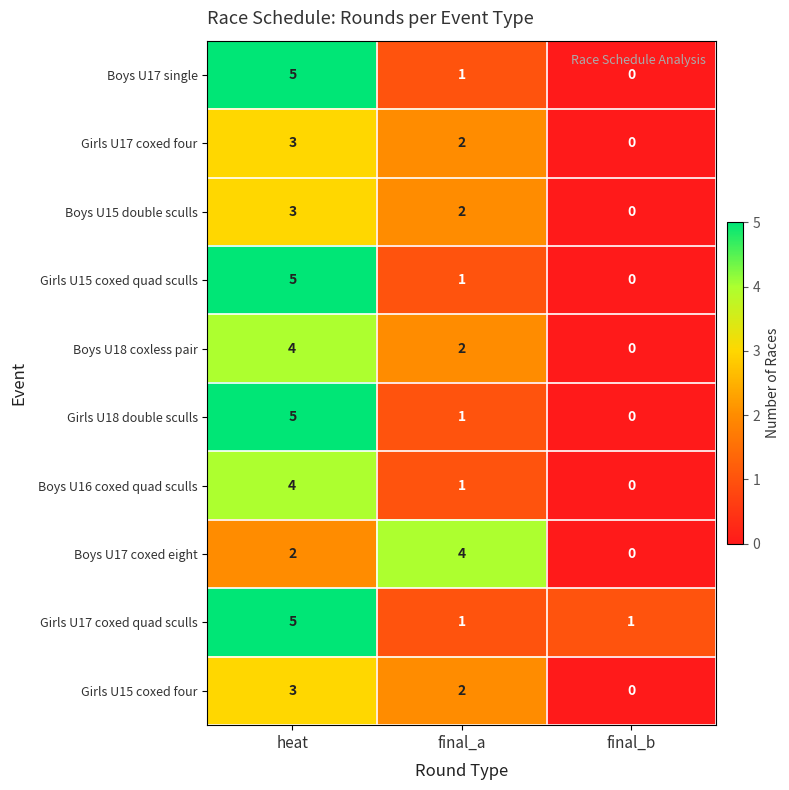

List the labels in order of Girls U18 double sculls value, smallest first.

final_b, final_a, heat